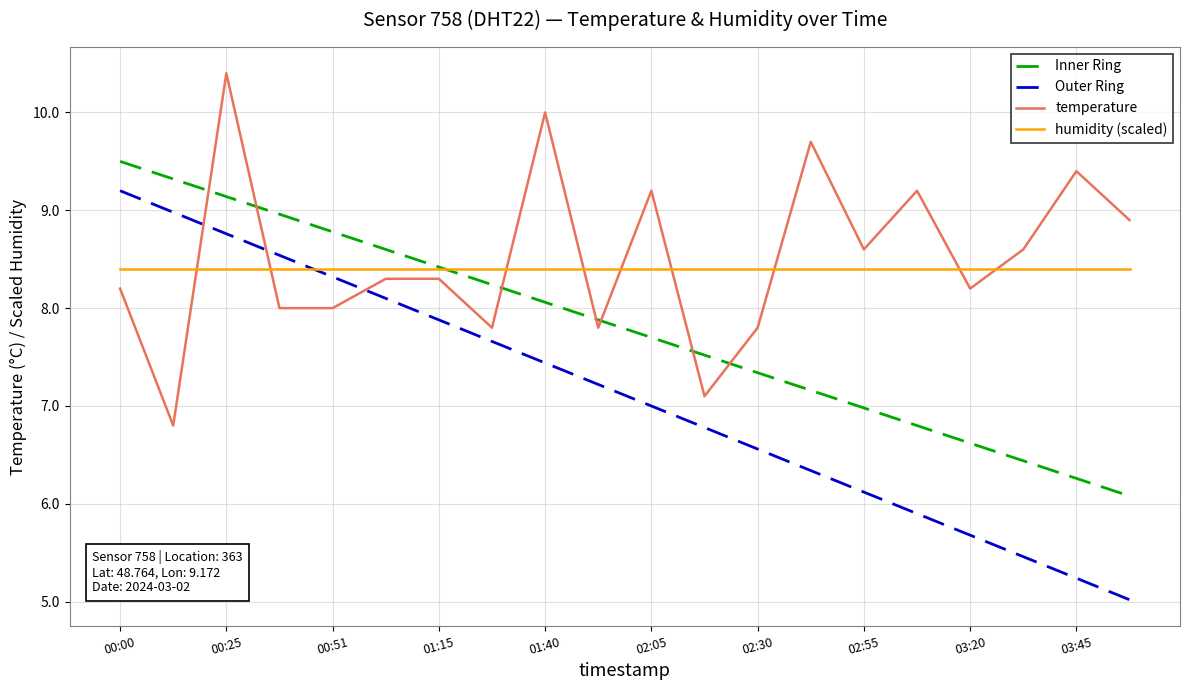

Which series has the widest spread of values?

Outer Ring